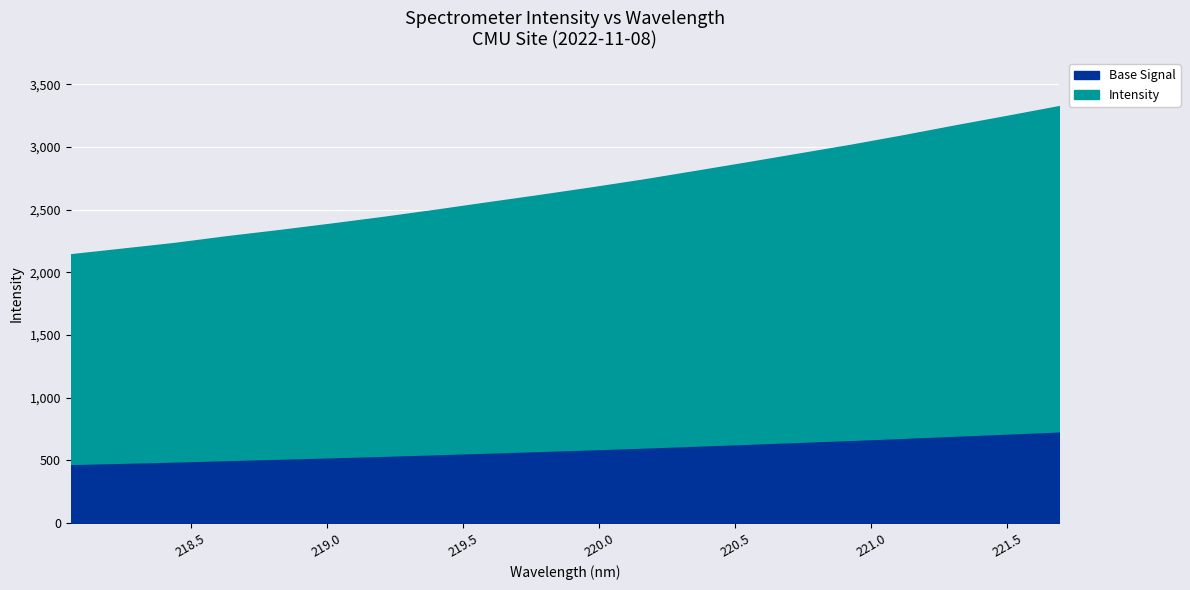

What is the approximate value at 220.7354?

2948.2